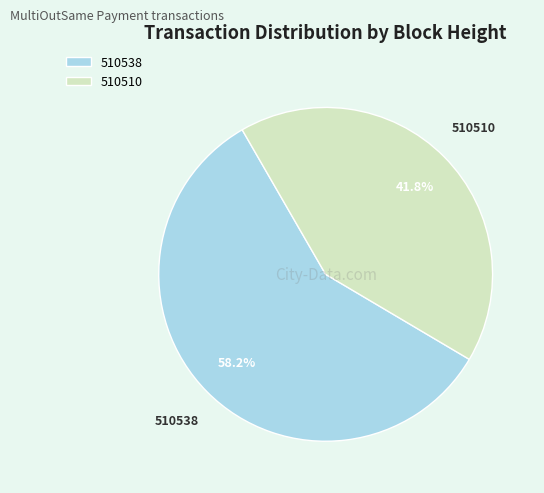

Between 510538 and 510510, which is larger?

510538